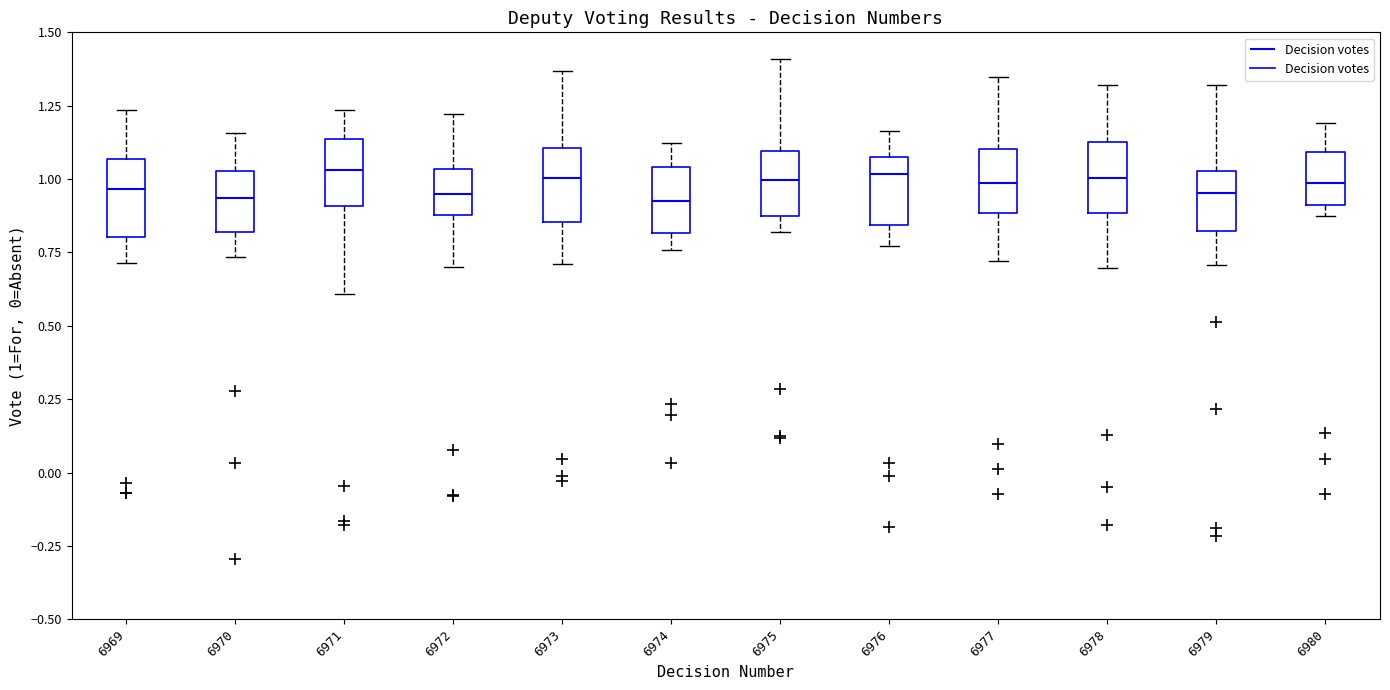

Reading left to right, transcribe this box plot: for each box, give where its median line is, the range the box spans, and where its two whiskers end, as read against the y-axis. The values are not printed on the chart, so give them approximately, as read against the axis.

6969: median 0.95, box 0.80 to 1.05, whiskers 0.70 to 1.25
6970: median 0.95, box 0.80 to 1.05, whiskers 0.75 to 1.15
6971: median 1.05, box 0.90 to 1.15, whiskers 0.60 to 1.25
6972: median 0.95, box 0.90 to 1.05, whiskers 0.70 to 1.20
6973: median 1.00, box 0.85 to 1.10, whiskers 0.70 to 1.35
6974: median 0.90, box 0.80 to 1.05, whiskers 0.75 to 1.10
6975: median 1.00, box 0.85 to 1.10, whiskers 0.80 to 1.40
6976: median 1.00, box 0.85 to 1.10, whiskers 0.75 to 1.15
6977: median 1.00, box 0.90 to 1.10, whiskers 0.70 to 1.35
6978: median 1.00, box 0.90 to 1.15, whiskers 0.70 to 1.30
6979: median 0.95, box 0.80 to 1.05, whiskers 0.70 to 1.30
6980: median 1.00, box 0.90 to 1.10, whiskers 0.90 (just below the box's lower edge) to 1.20